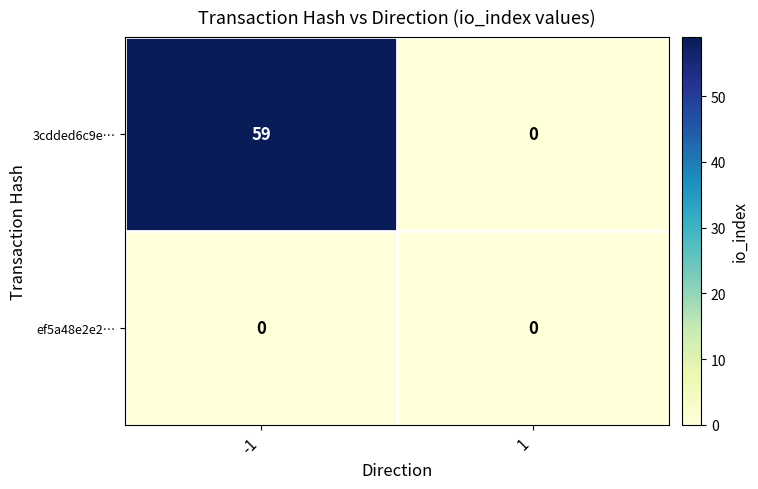

What is the maximum value shown in the chart?

59